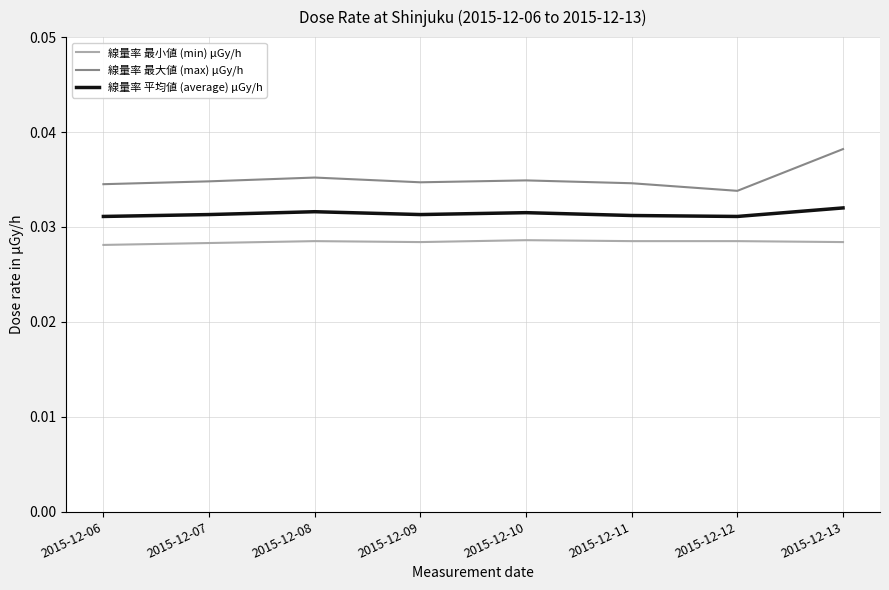

At 2015-12-13, list the series in order from smallest to largest.

線量率 最小値 (min) μGy/h, 線量率 平均値 (average) μGy/h, 線量率 最大値 (max) μGy/h